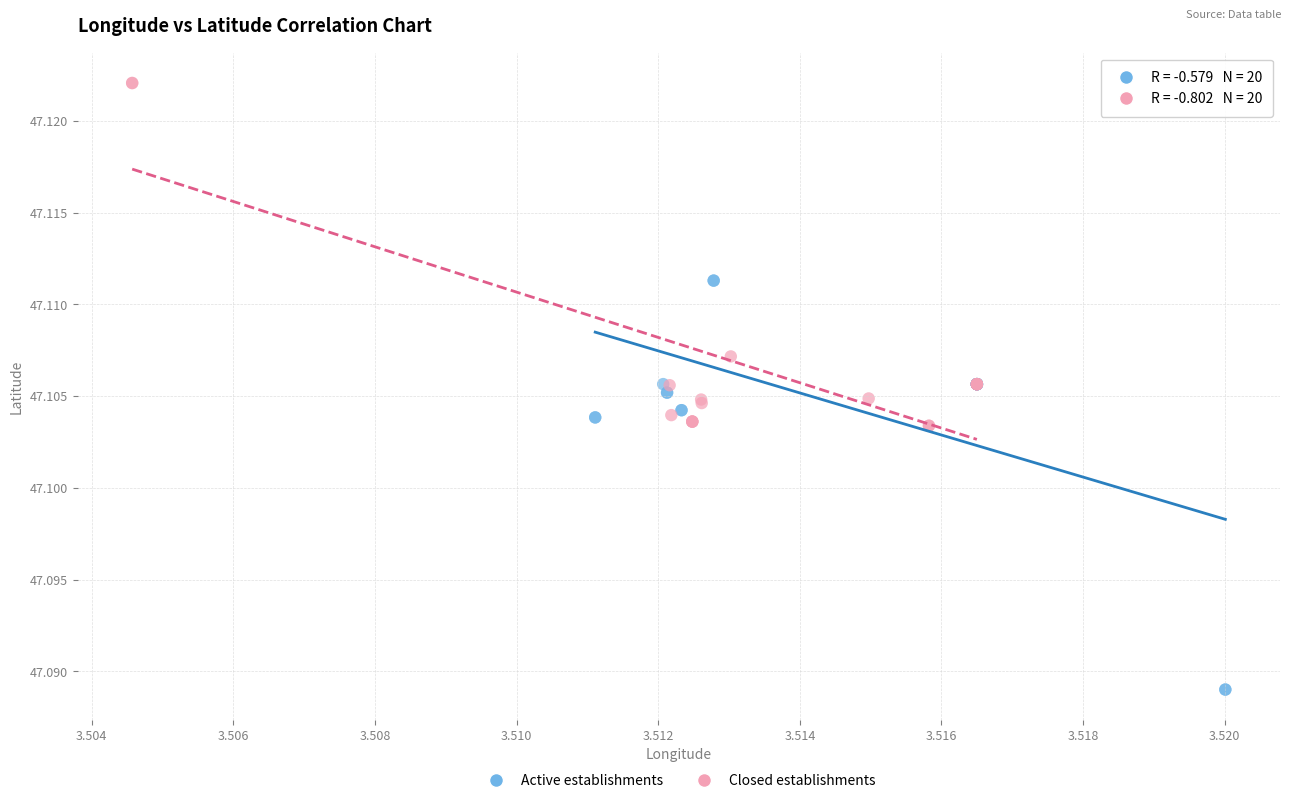

Which series contains the highest Y value?

Closed establishments